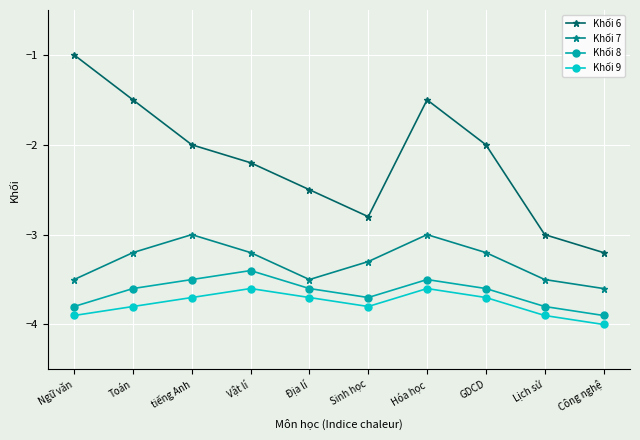

Reading left to right, transcribe all the data shown in this chart.

Khối 6: Ngữ văn=-1.0	Toán=-1.5	tiếng Anh=-2.0	Vật lí=-2.2	Địa lí=-2.5	Sinh học=-2.8	Hóa học=-1.5	GDCD=-2.0	Lịch sử=-3.0	Công nghệ=-3.2
Khối 7: Ngữ văn=-3.5	Toán=-3.2	tiếng Anh=-3.0	Vật lí=-3.2	Địa lí=-3.5	Sinh học=-3.3	Hóa học=-3.0	GDCD=-3.2	Lịch sử=-3.5	Công nghệ=-3.6
Khối 8: Ngữ văn=-3.8	Toán=-3.6	tiếng Anh=-3.5	Vật lí=-3.4	Địa lí=-3.6	Sinh học=-3.7	Hóa học=-3.5	GDCD=-3.6	Lịch sử=-3.8	Công nghệ=-3.9
Khối 9: Ngữ văn=-3.9	Toán=-3.8	tiếng Anh=-3.7	Vật lí=-3.6	Địa lí=-3.7	Sinh học=-3.8	Hóa học=-3.6	GDCD=-3.7	Lịch sử=-3.9	Công nghệ=-4.0